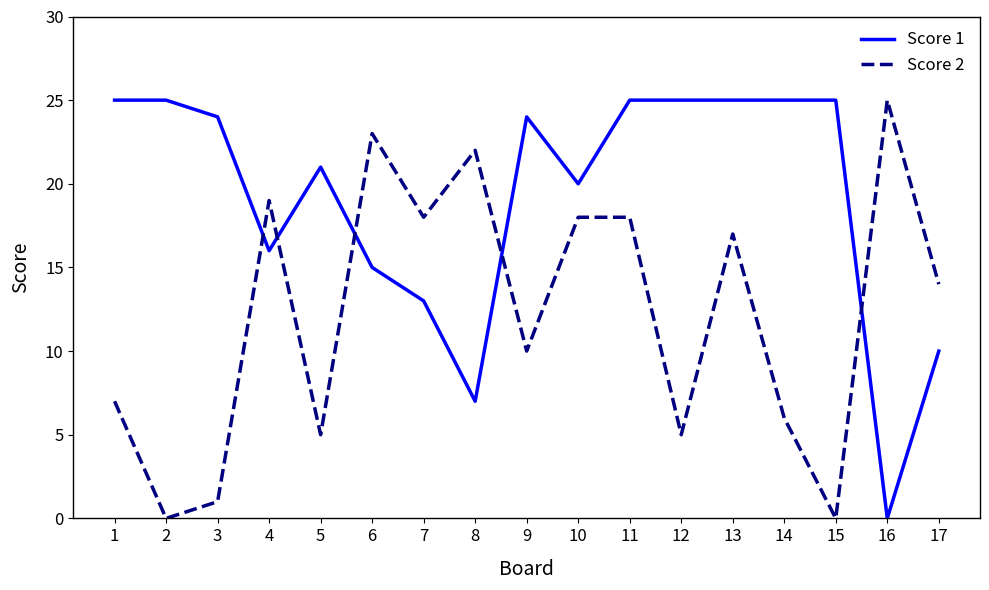

Between 8 and 17, which series saw the biggest shift?

Score 2